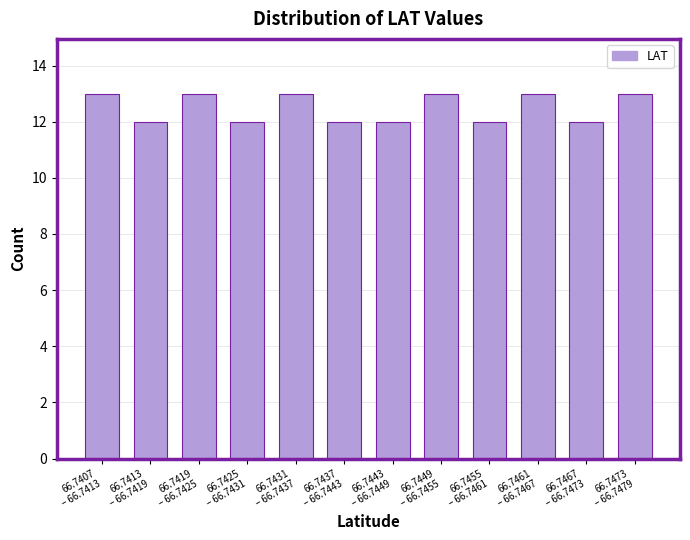

Reading right to left, transcribe all the data shown in this chart.

13	12	13	12	13	12	12	13	12	13	12	13